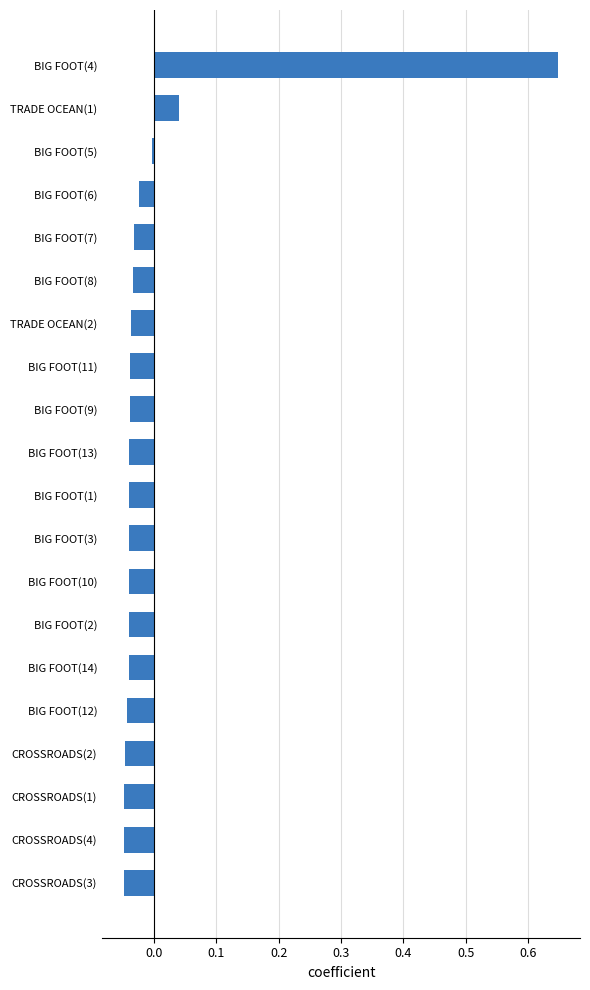

Count the number of data series in this chart.

1